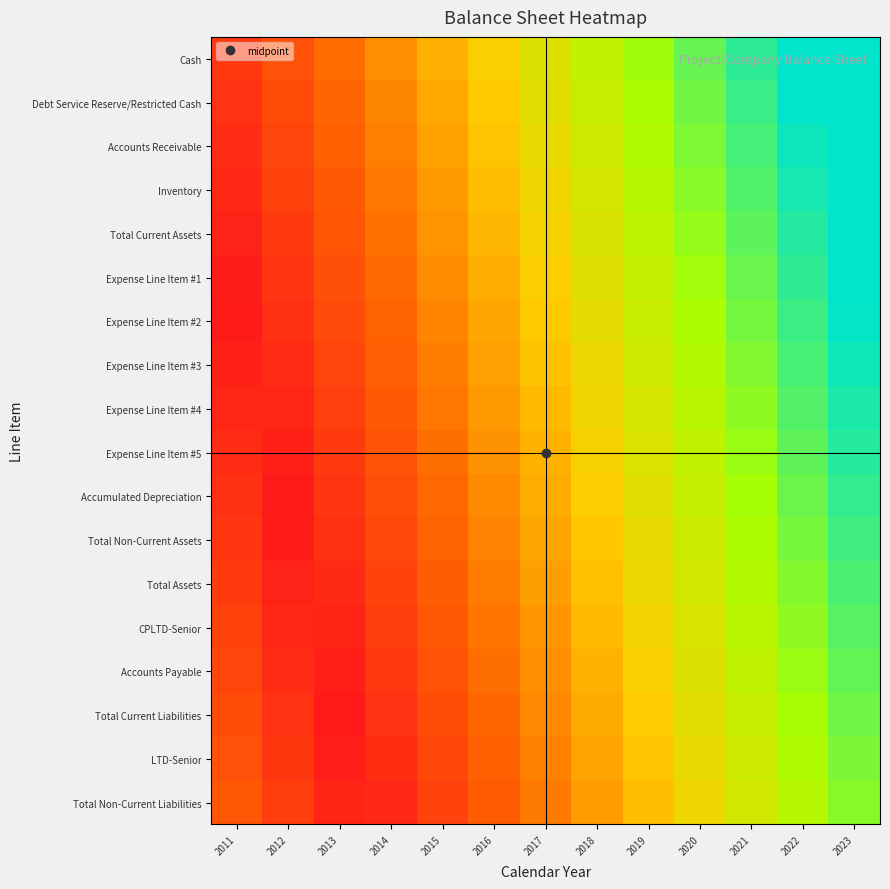

List the series in order of their peak value, highest first.

Cash, Debt Service Reserve/Restricted Cash, Accounts Receivable, Inventory, Total Current Assets, Expense Line Item #1, Expense Line Item #2, Expense Line Item #3, Expense Line Item #4, Expense Line Item #5, Accumulated Depreciation, Total Non-Current Assets, Total Assets, CPLTD-Senior, Accounts Payable, Total Current Liabilities, LTD-Senior, Total Non-Current Liabilities